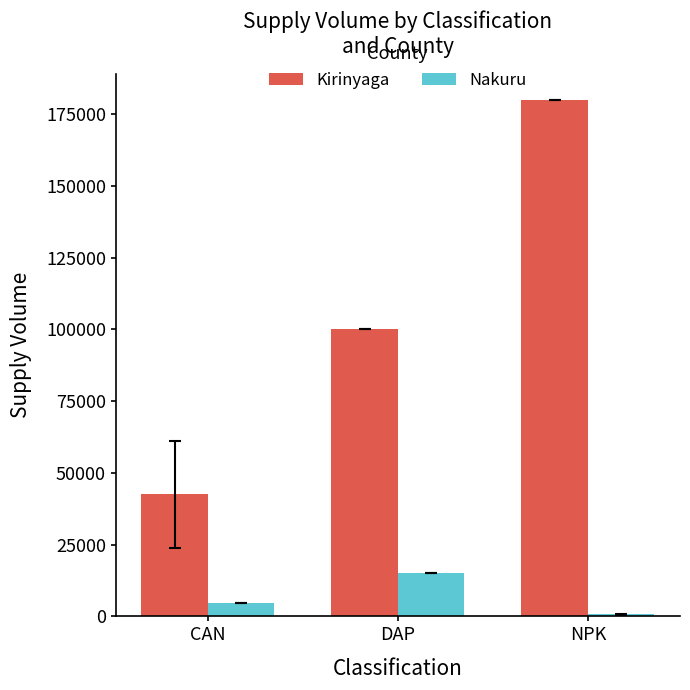

What are all the series names shown in the legend?

Kirinyaga, Nakuru